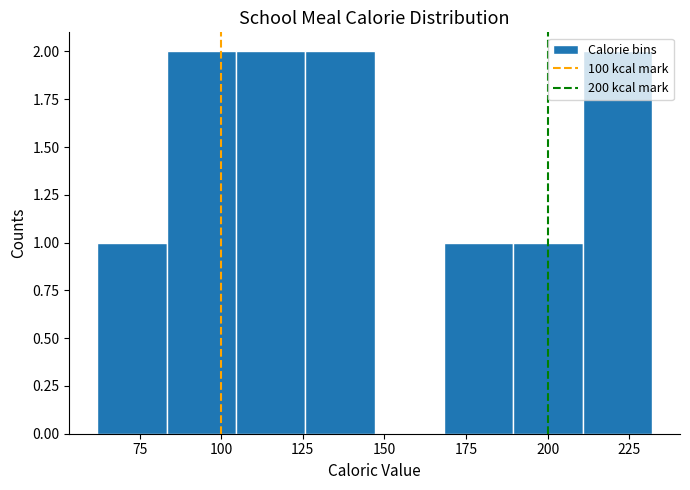

Reading left to right, transcribe this chart: for each bar, give the range it covers on the x-axis and its height. Neither the bar edges nor the heights are printed on the chart, so give them approximately, as read against the axes.

60 to 85: 1
85 to 105: 2
105 to 125: 2
125 to 145: 2
145 to 170: 0
170 to 190: 1
190 to 210: 1
210 to 230: 2